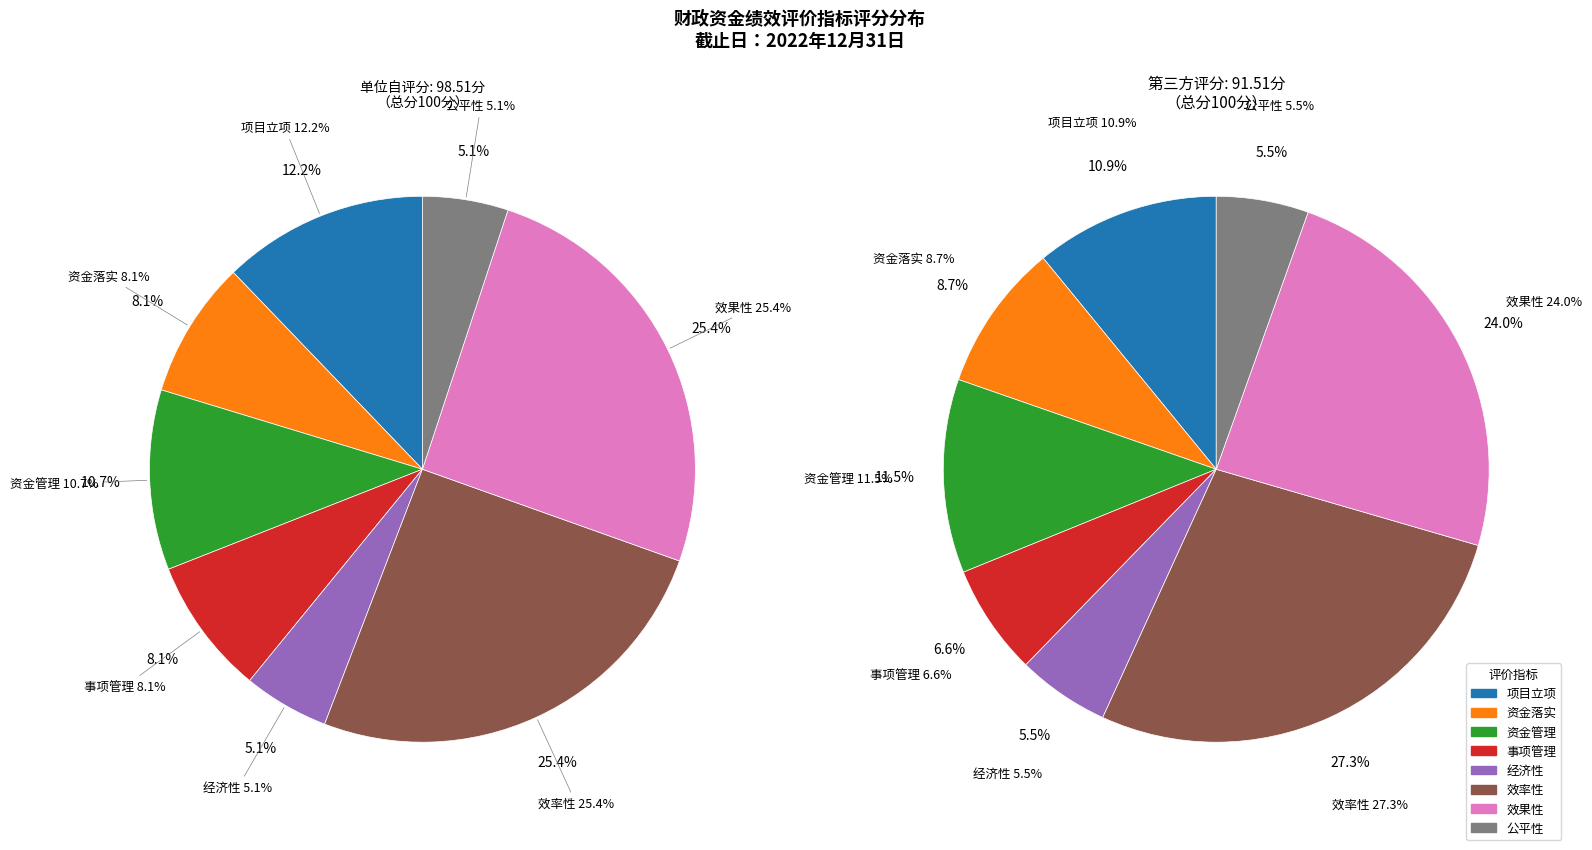

How many segments does this pie chart have?

8